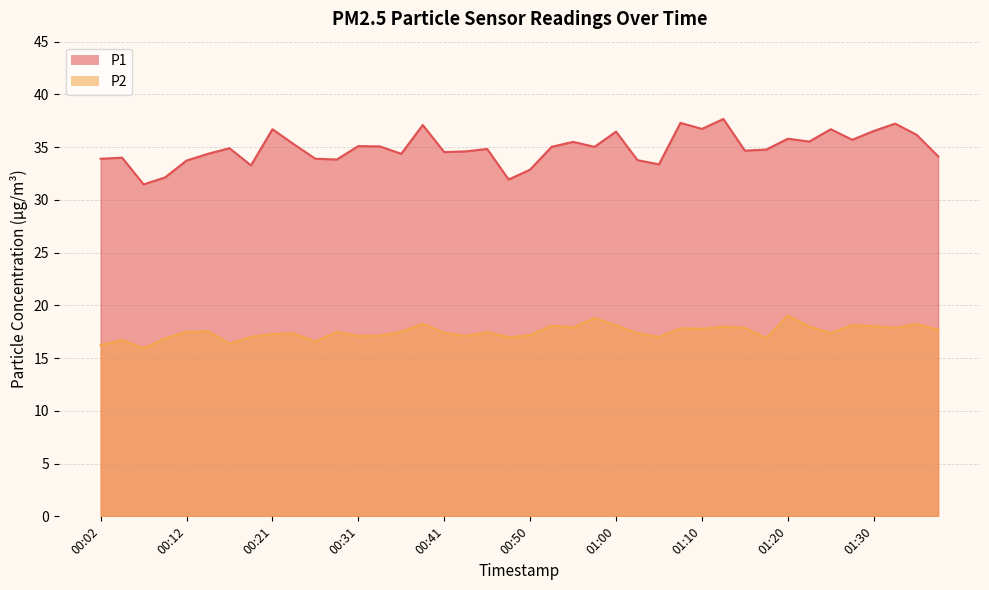

At which category is the sum across all series the highest?

01:12